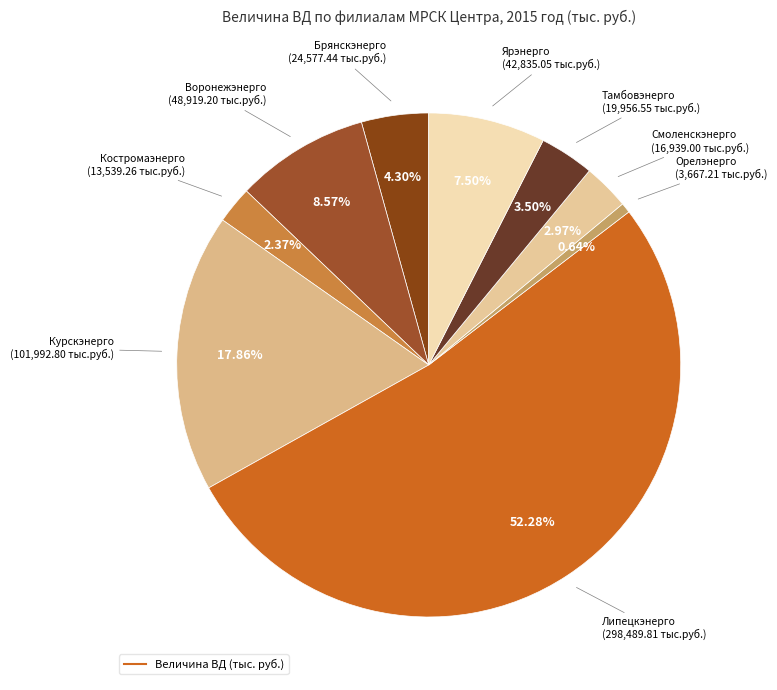

How many slices are in this pie chart?

9